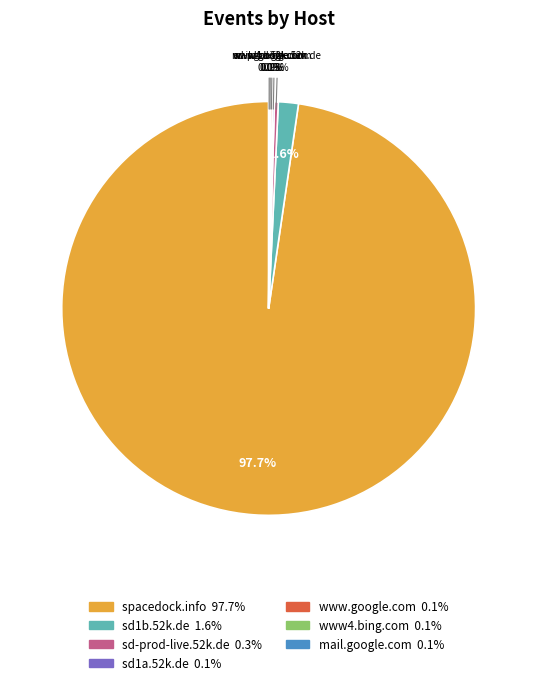

Is there any slice that represents more than half of the pie?

Yes